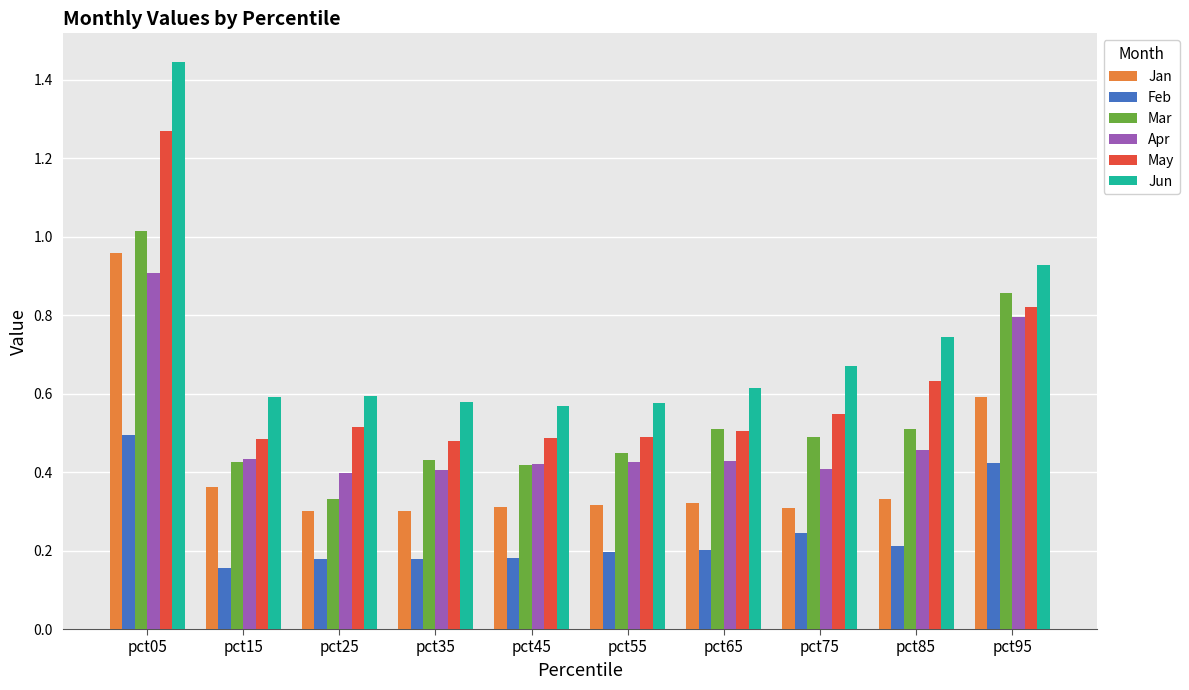

At which category does the chart reach its peak across all series?

pct05